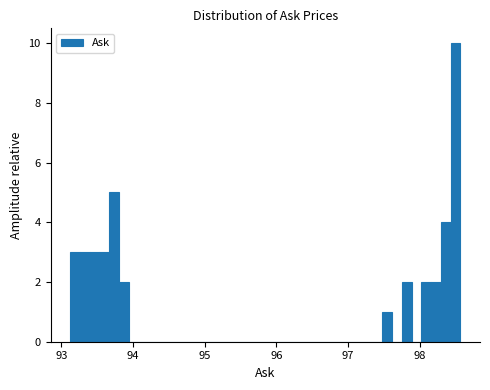

Around what value on the x-axis is the tallest bar? Give the approximate position of its centre, as read against the axis.

98.5